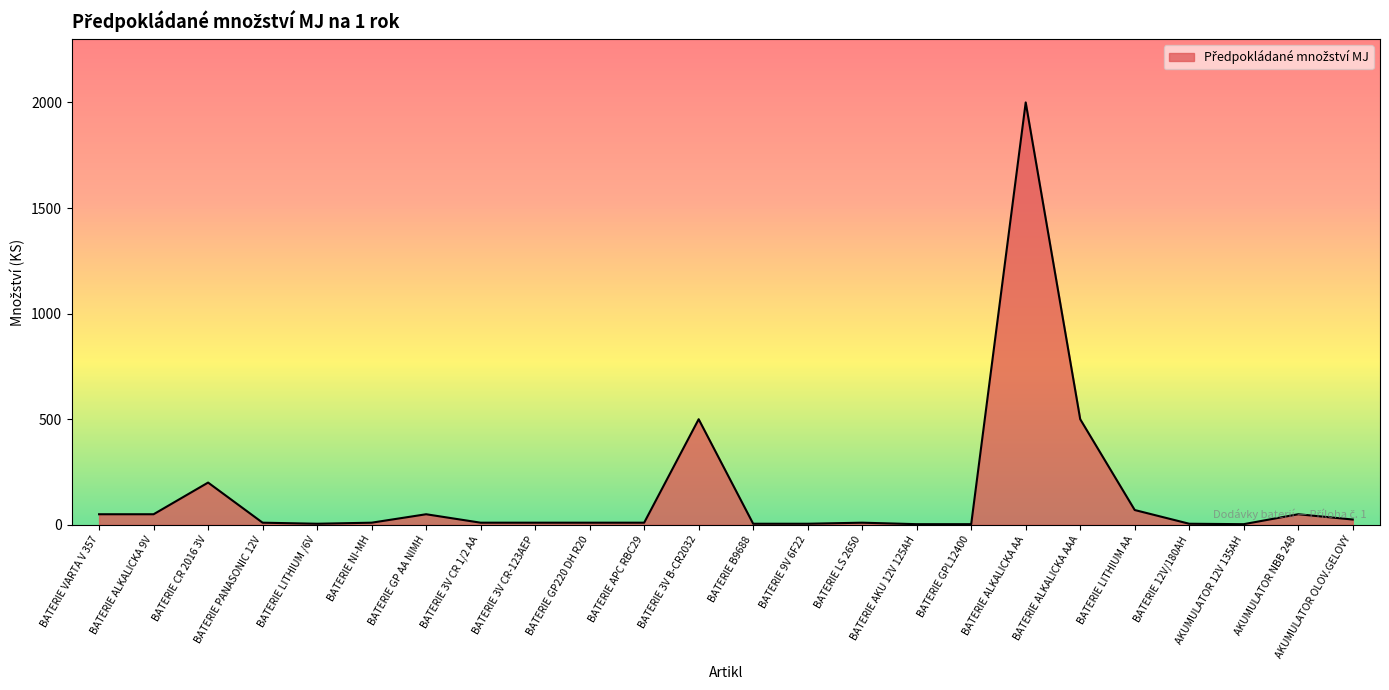

What is the greatest value displayed?

2000